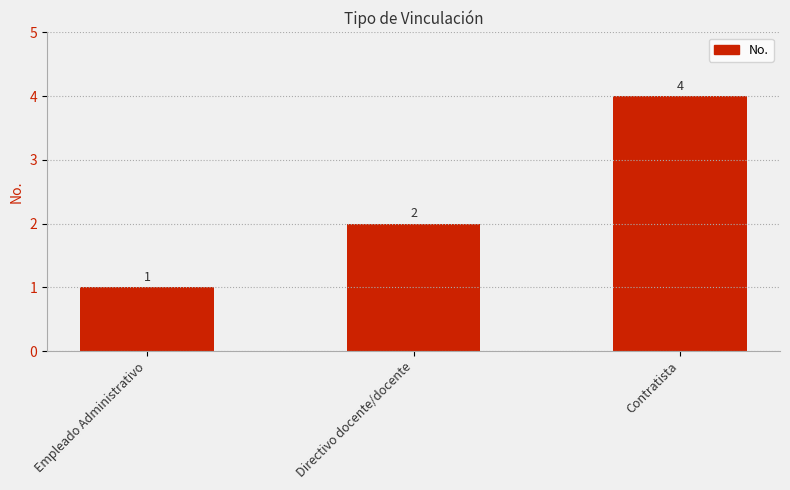

At which category does the chart reach its minimum across all series?

Empleado Administrativo